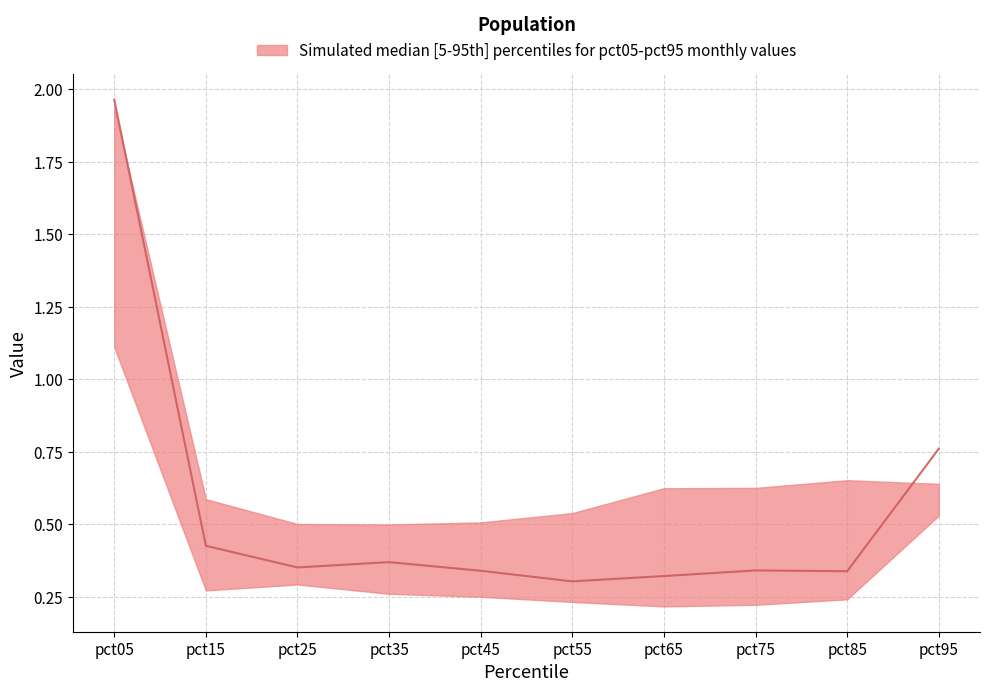

The value of lower at pct05 is 1.1. True or false?

True